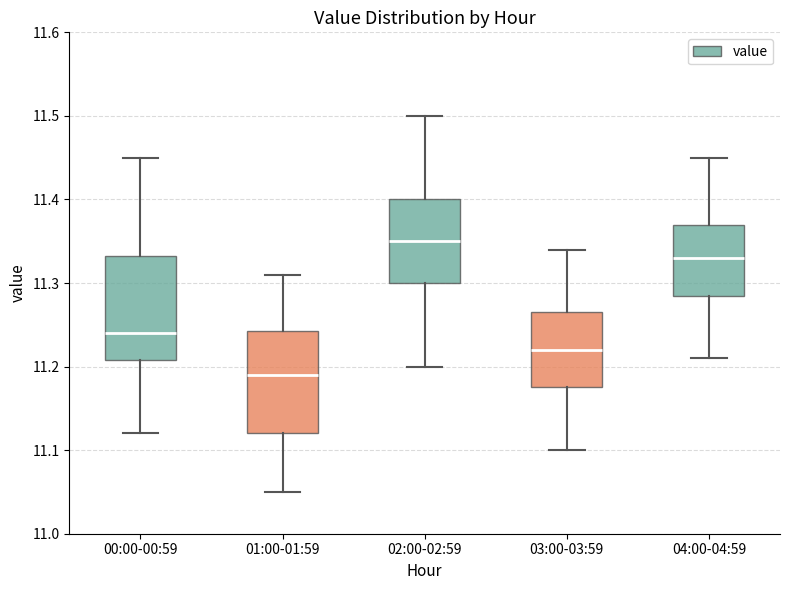

Where is the lower edge of the box for 03:00-03:59 on the y-axis? The values are not printed on the chart, so give them approximately, as read against the axis.

11.18